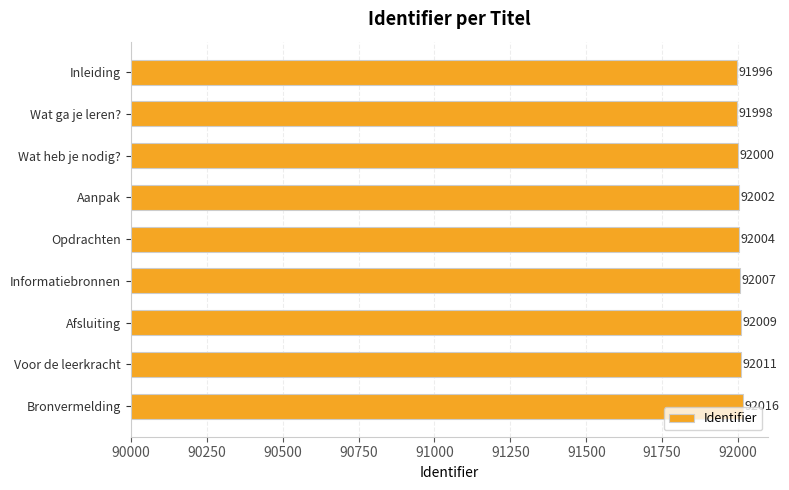

Between Inleiding and Informatiebronnen, which is larger?

Informatiebronnen